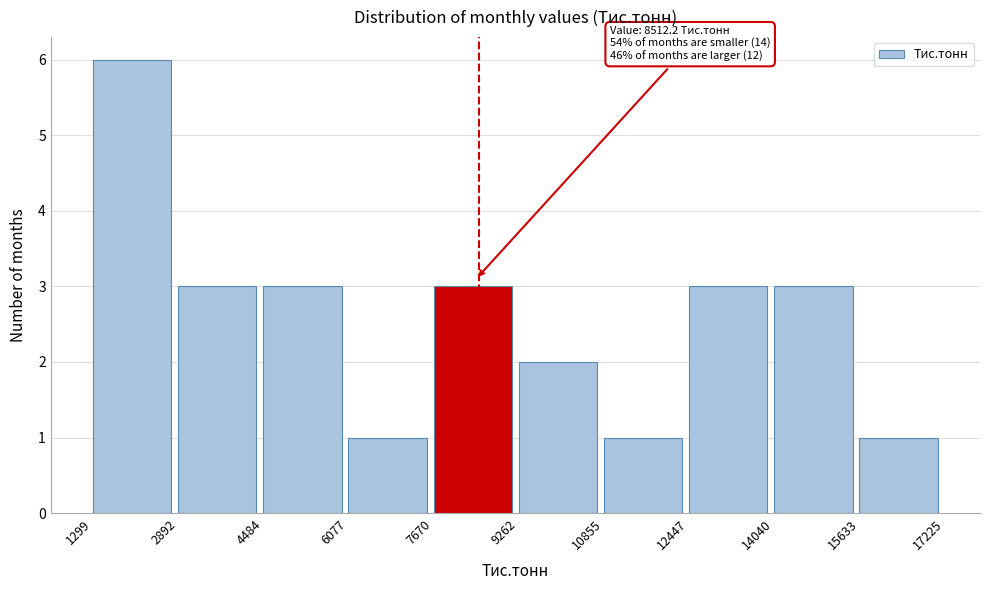

Which range on the x-axis has the tallest bar?

1299 to 2892